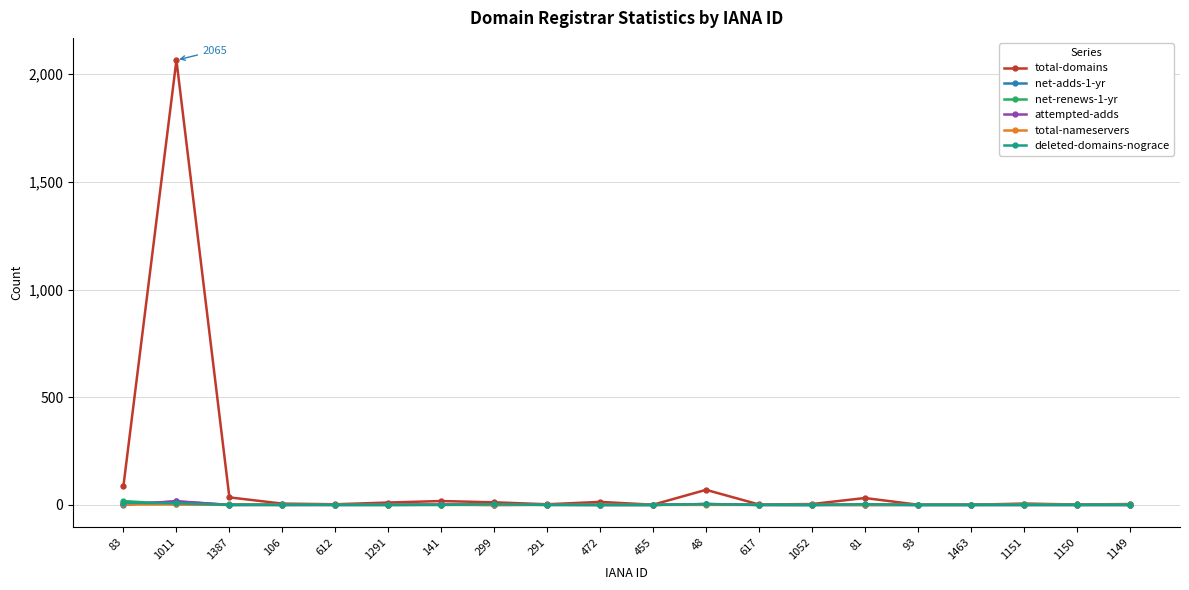

In attempted-adds, how many points are higher than both neighbors (excluding endpoints)?

4